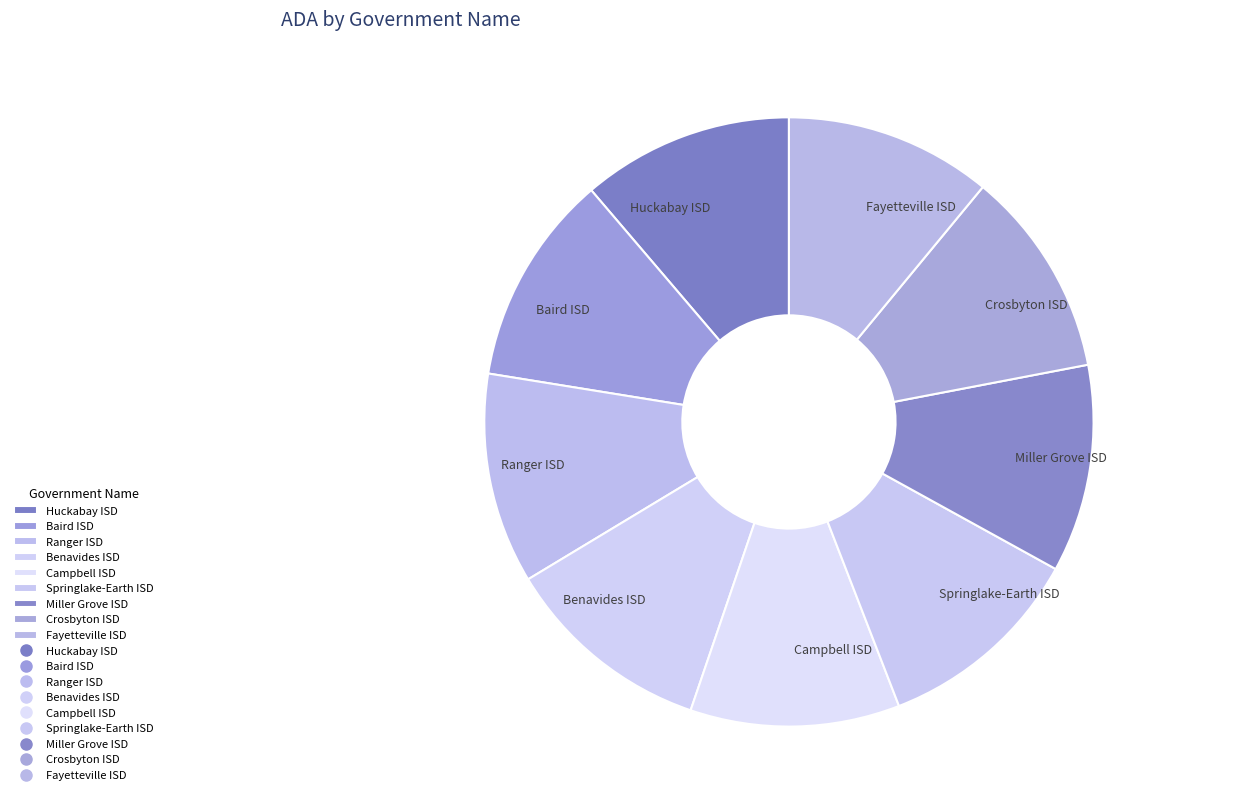

What is the ratio of the value at Campbell ISD to the value at Baird ISD?

1.0